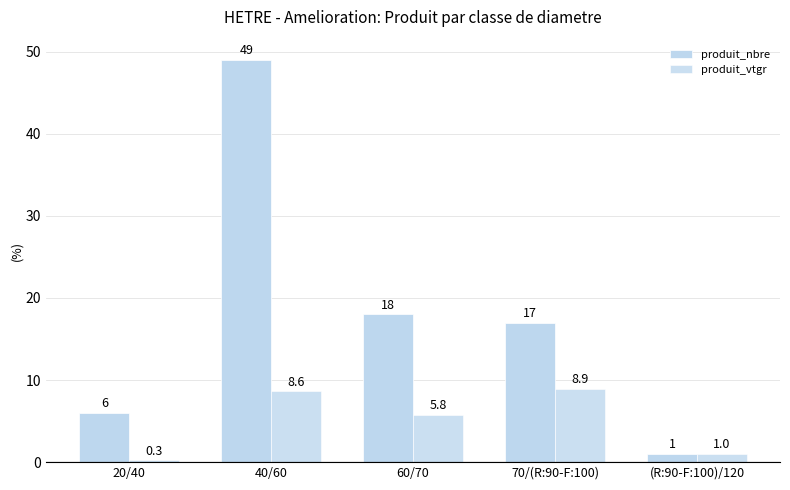

How many series are shown in this chart?

2